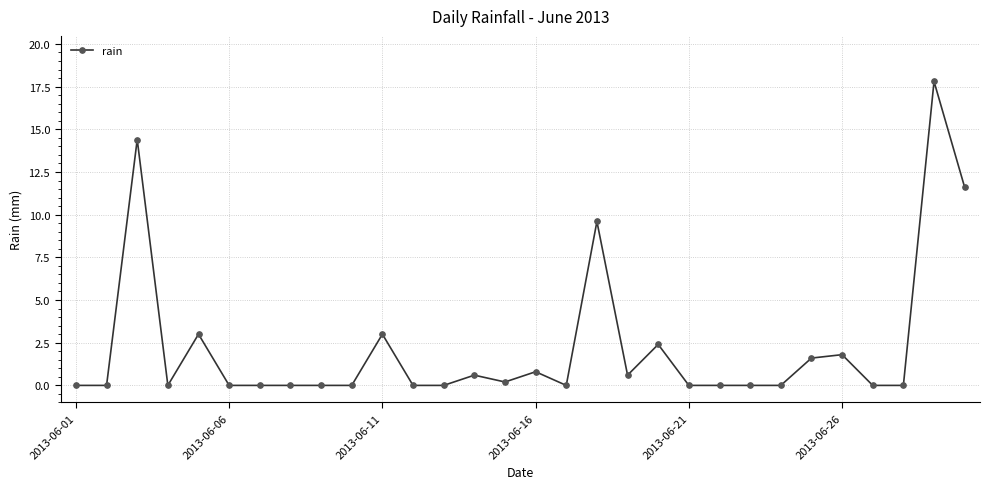

Reading right to left, list all the values displayed in this chart.

11.6	17.8	0.0	0.0	1.8	1.6	0.0	0.0	0.0	0.0	2.4	0.6	9.6	0.0	0.8	0.2	0.6	0.0	0.0	3.0	0.0	0.0	0.0	0.0	0.0	3.0	0.0	14.4	0.0	0.0